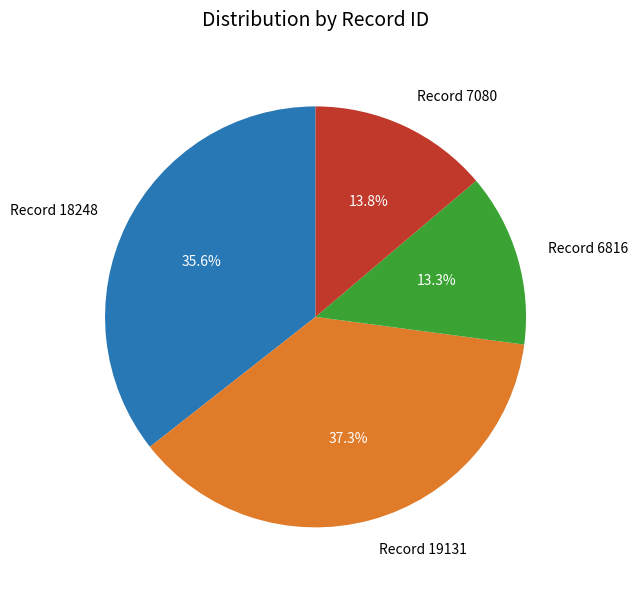

Does Record 19131 represent more than half of the total?

No